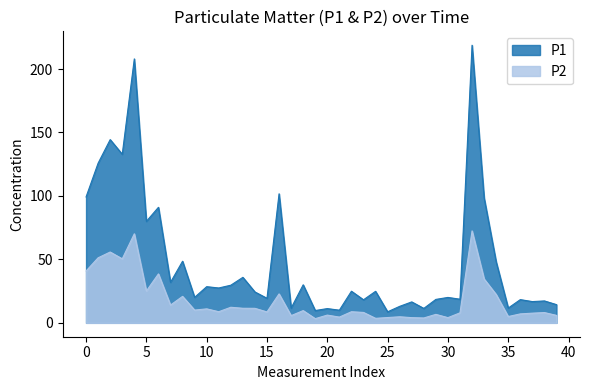

True or false: P2 and P1 intersect in this chart.

False